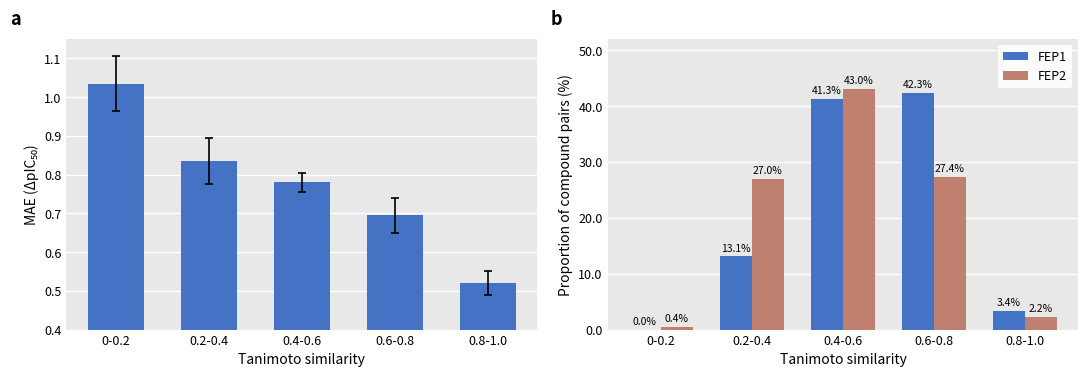

Reading left to right, transcribe all the data shown in this chart.

MAE: 1.0	0.8	0.8	0.7	0.5
FEP1: 0.0	13.1	41.3	42.3	3.4
FEP2: 0.4	27.0	43.0	27.4	2.2